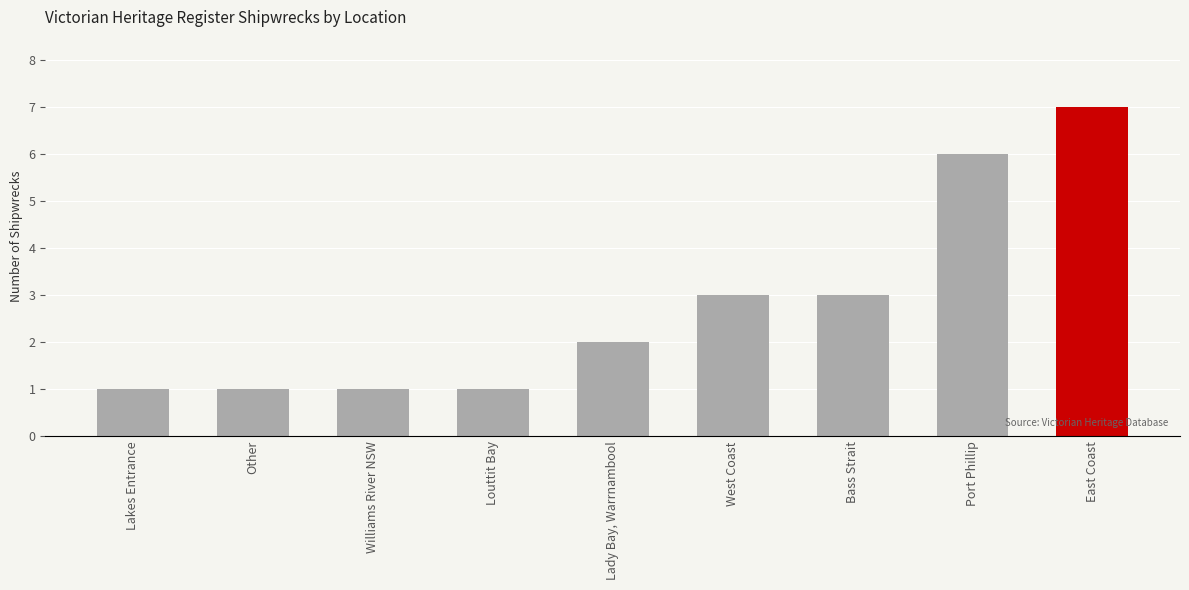

Which category has the highest value across all series?

East Coast